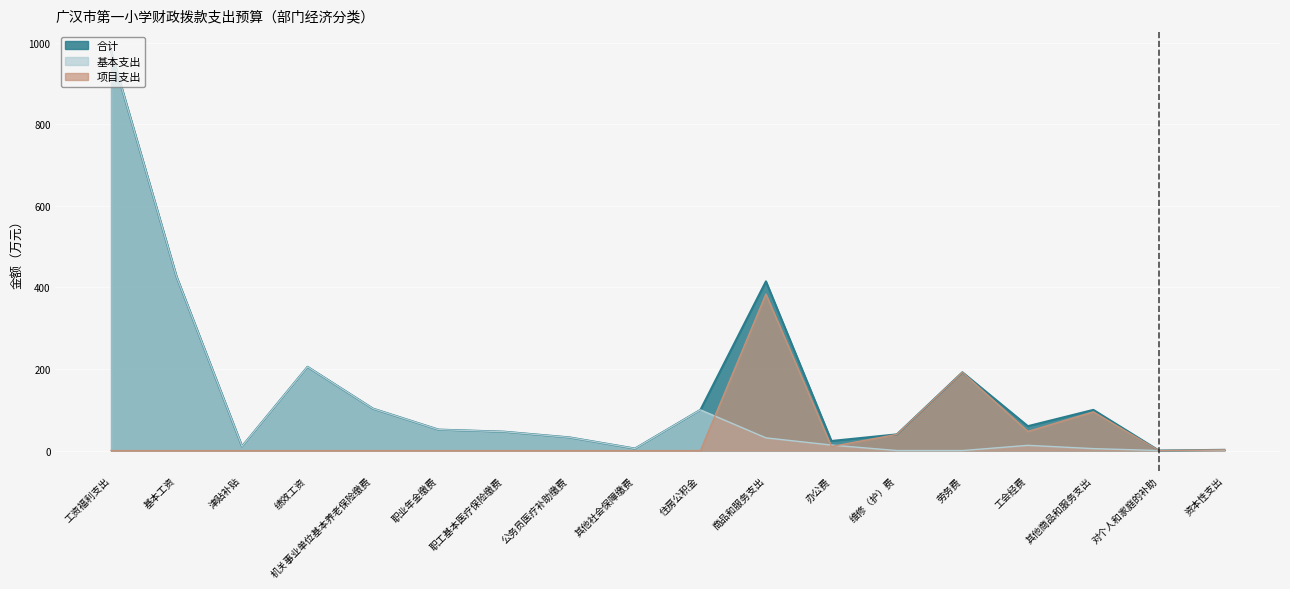

At how many categories does at least one series exceed 492?

1